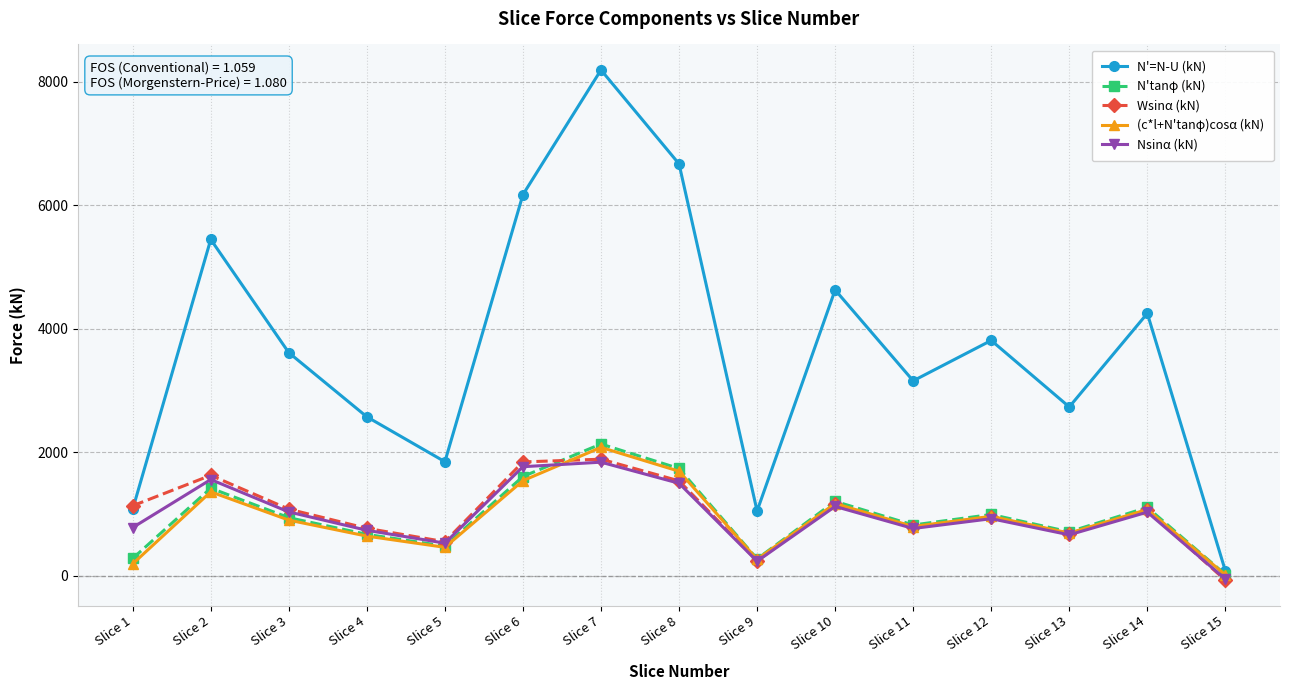

Which series has the largest total across all categories?

N'=N-U (kN)